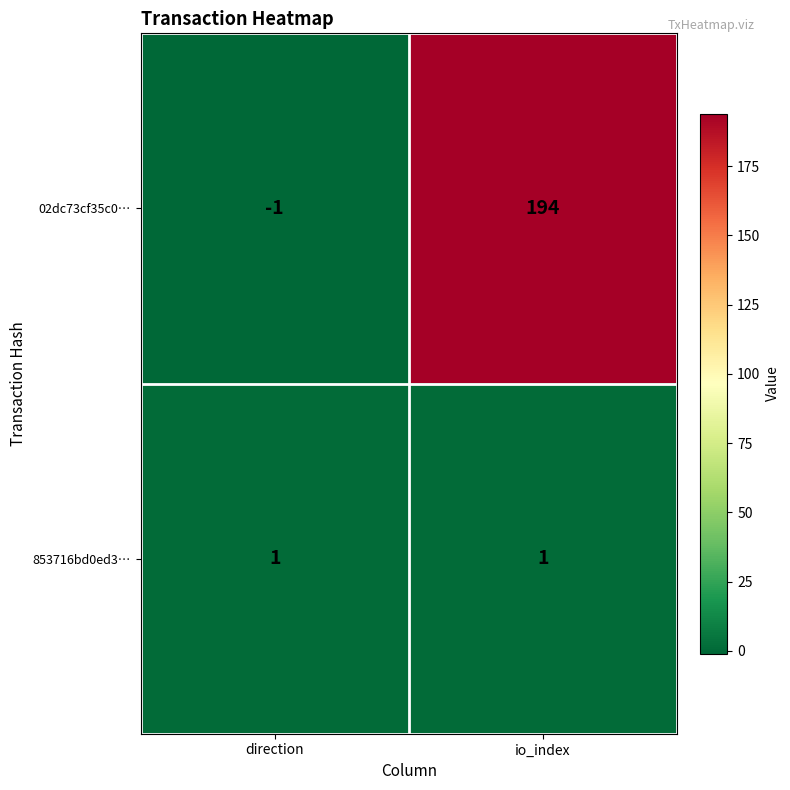

How many distinct data groups are displayed?

2